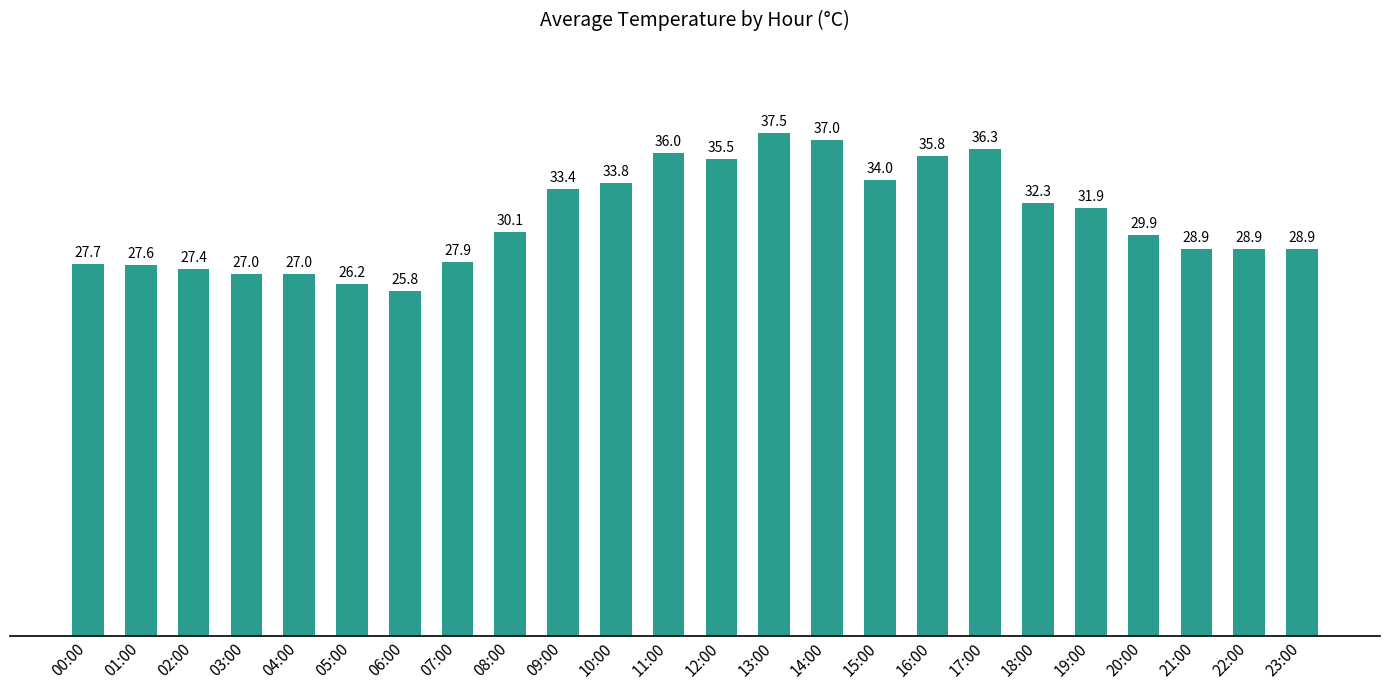

What is the average value?

31.1